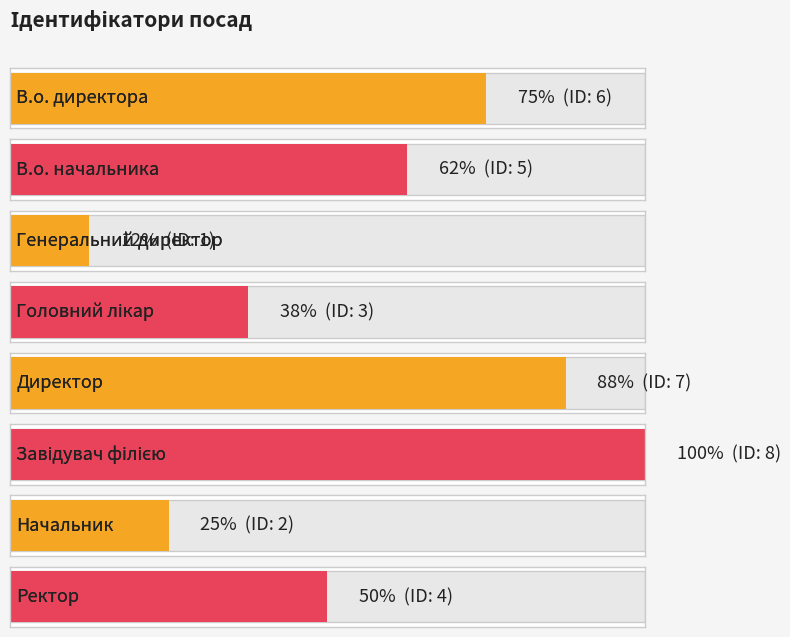

List the labels in order of value, smallest first.

Генеральний директор, Начальник, Головний лікар, Ректор, В.о. начальника, В.о. директора, Директор, Завідувач філією